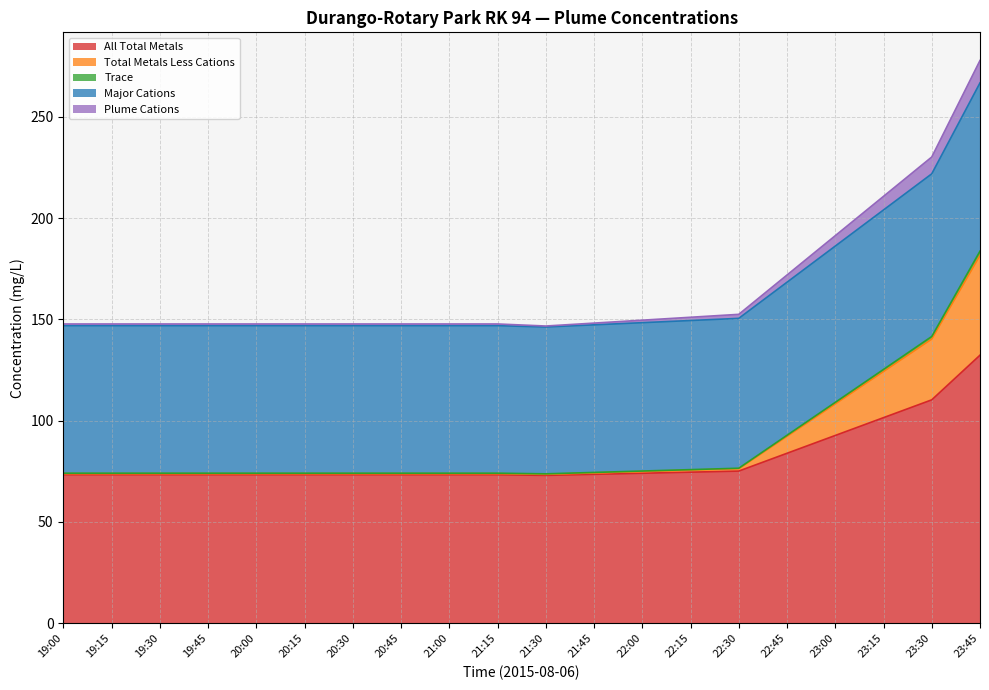

Reading left to right, what are all the values shown in this chart?

All Total Metals: 73.3	73.3	73.3	73.3	73.3	73.3	73.3	73.3	73.3	73.3	73.0	73.5	74.1	74.6	75.1	83.9	92.7	101.5	110.3	132.3
Total Metals Less Cations: 74.1	74.1	74.1	74.1	74.1	74.1	74.1	74.1	74.1	74.1	73.8	74.5	75.2	75.8	76.5	92.8	109.1	125.3	141.6	183.7
Trace: 73.9	73.9	73.9	73.9	73.9	73.9	73.9	73.9	73.9	73.9	73.5	74.2	74.9	75.6	76.3	92.3	108.3	124.3	140.3	181.6
Major Cations: 147.7	147.7	147.7	147.7	147.7	147.7	147.7	147.7	147.7	147.7	146.7	148.2	149.6	151.1	152.5	171.9	191.3	210.7	230.2	277.8
Plume Cations: 146.9	146.9	146.9	146.9	146.9	146.9	146.9	146.9	146.9	146.9	146.3	147.3	148.4	149.5	150.5	168.4	186.2	204.0	221.9	266.8